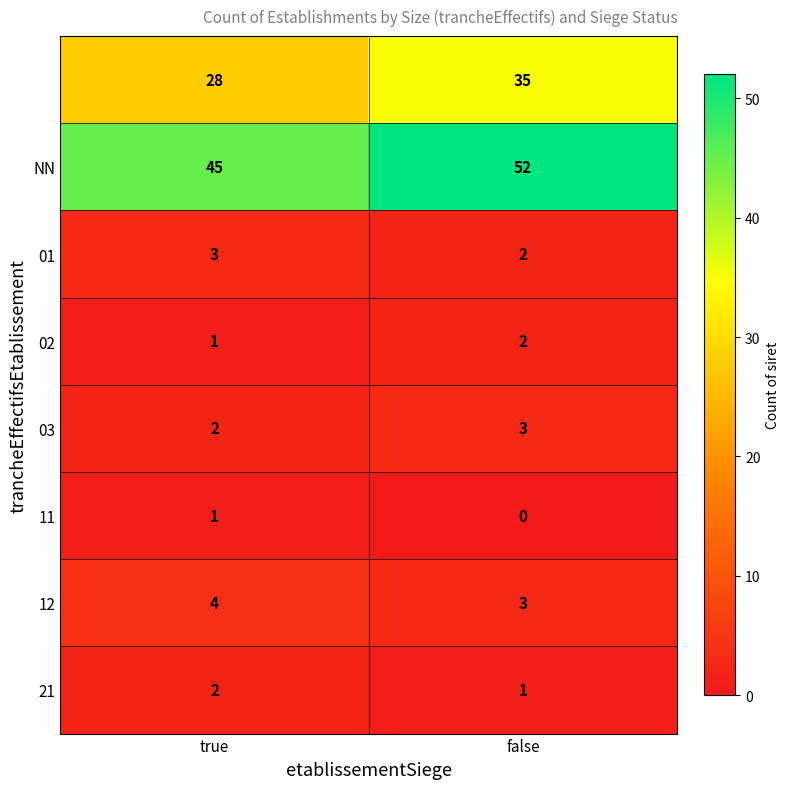

What is the spread (max minus min) of values at false?

52